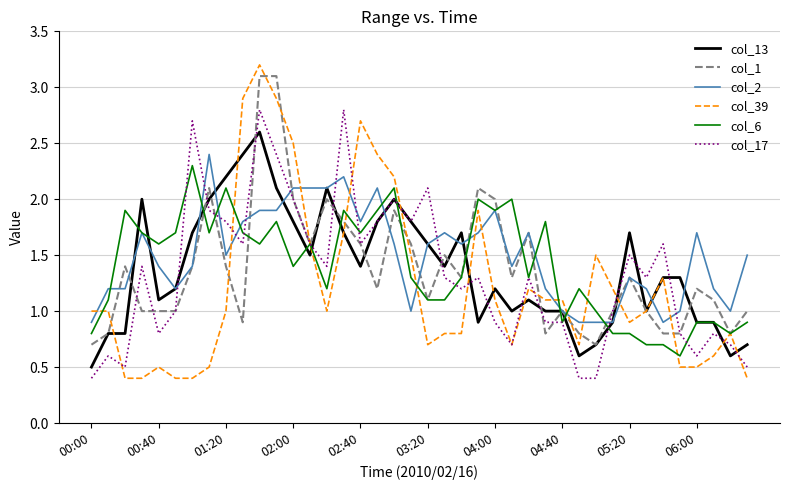

What is the difference between the maximum and minimum values in the col_2 series?

1.5